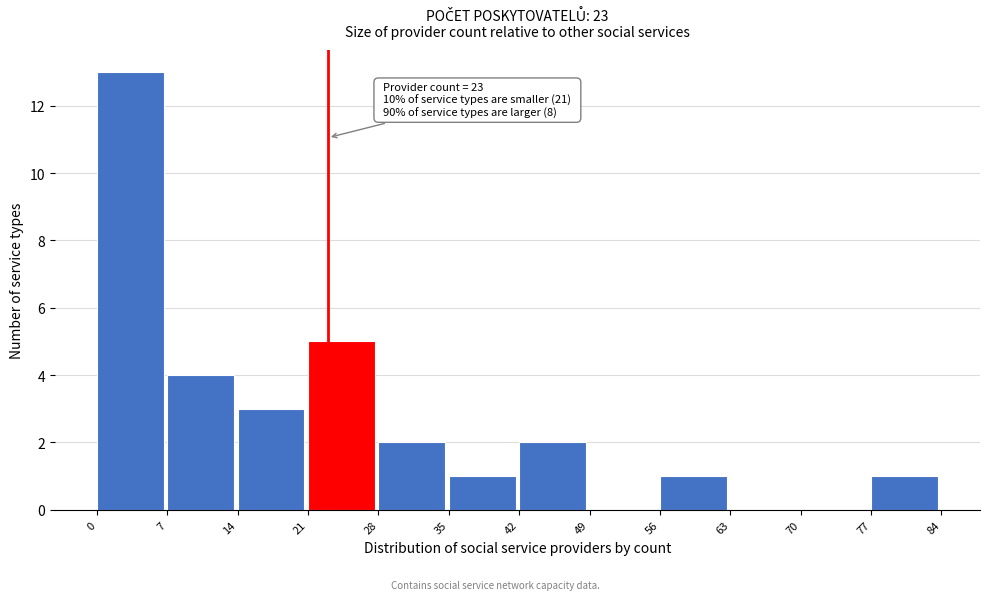

Which range on the x-axis has the tallest bar?

0 to 7